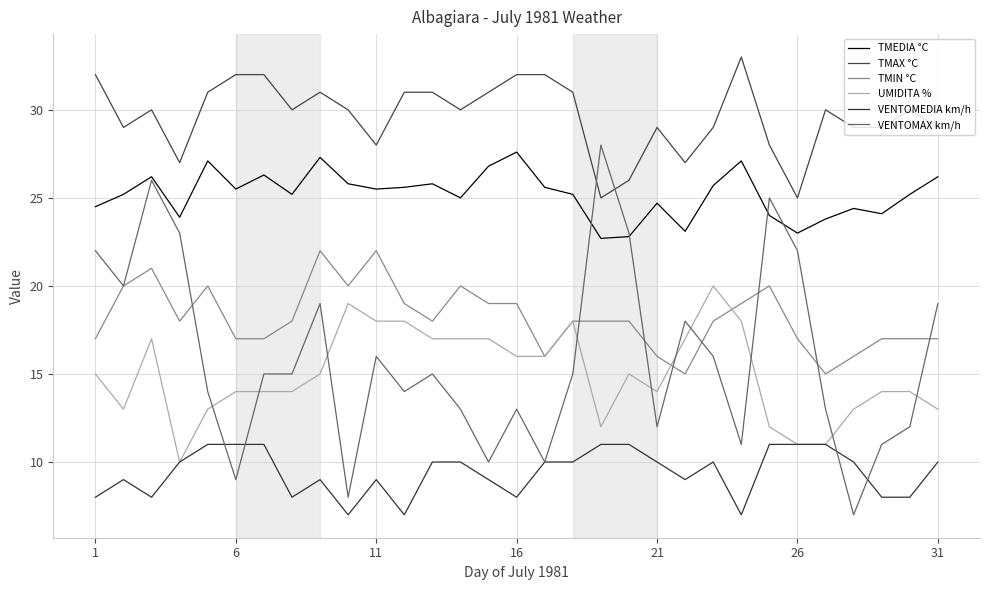

How many lines are shown in the chart?

6